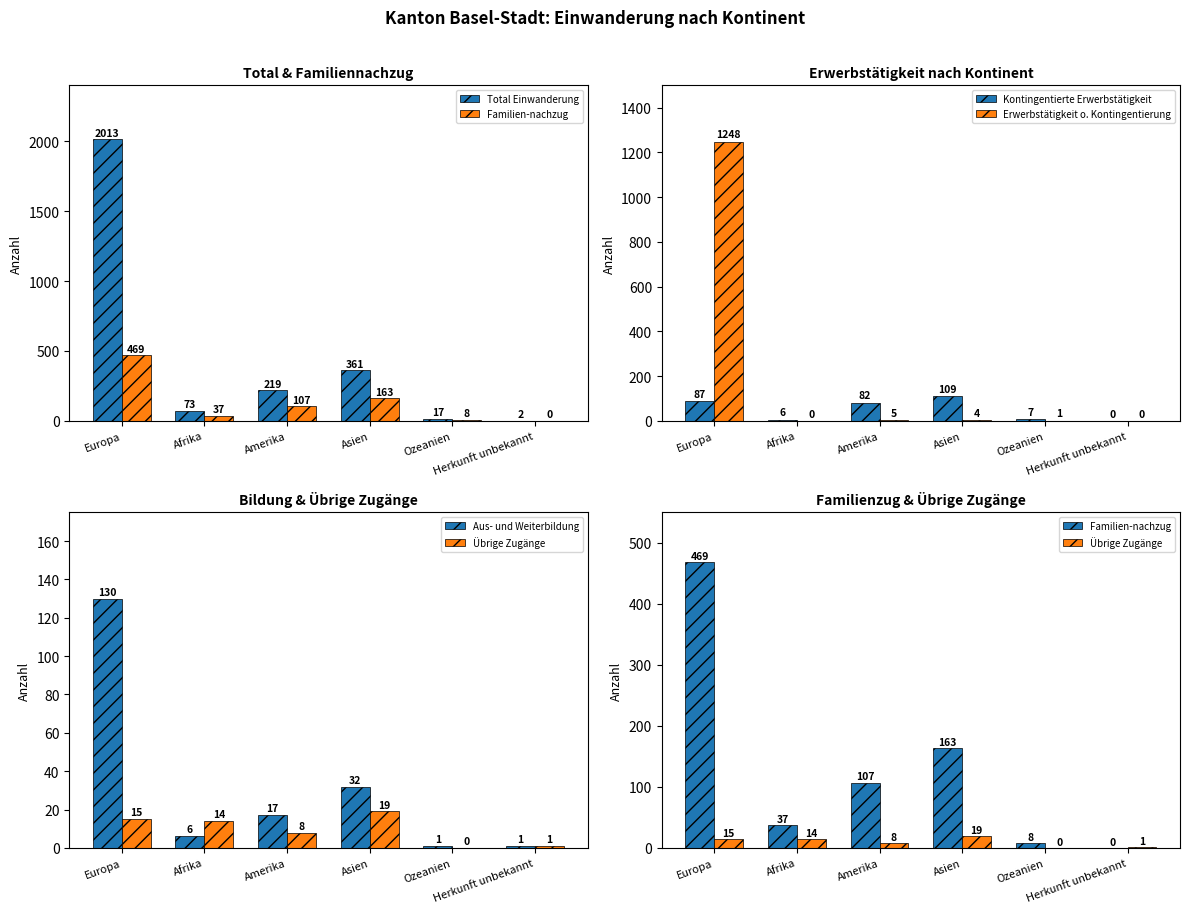

What is the average value of the Total Einwanderung series?

448